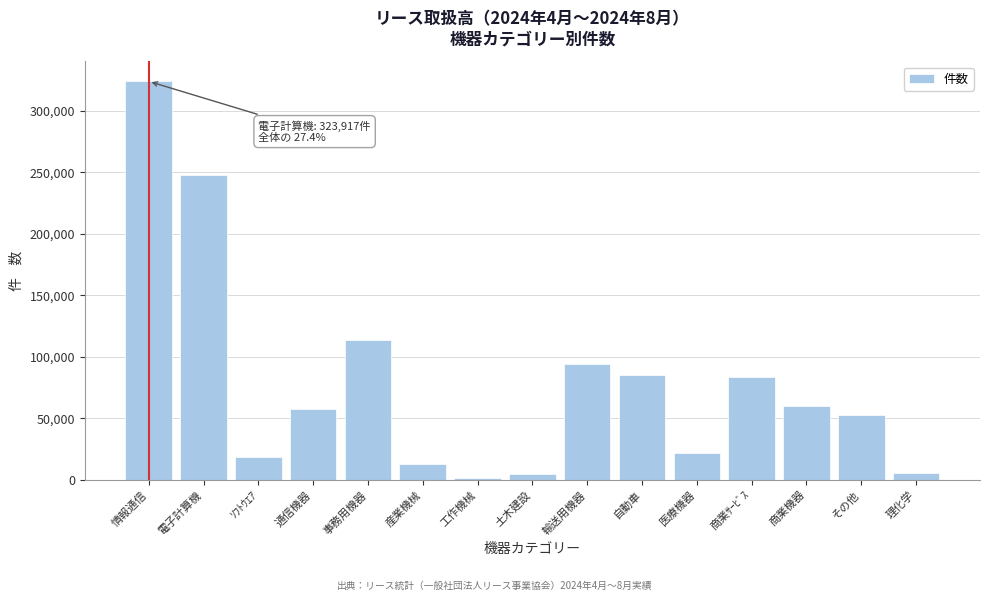

Which label corresponds to the largest value in the chart?

情報通信